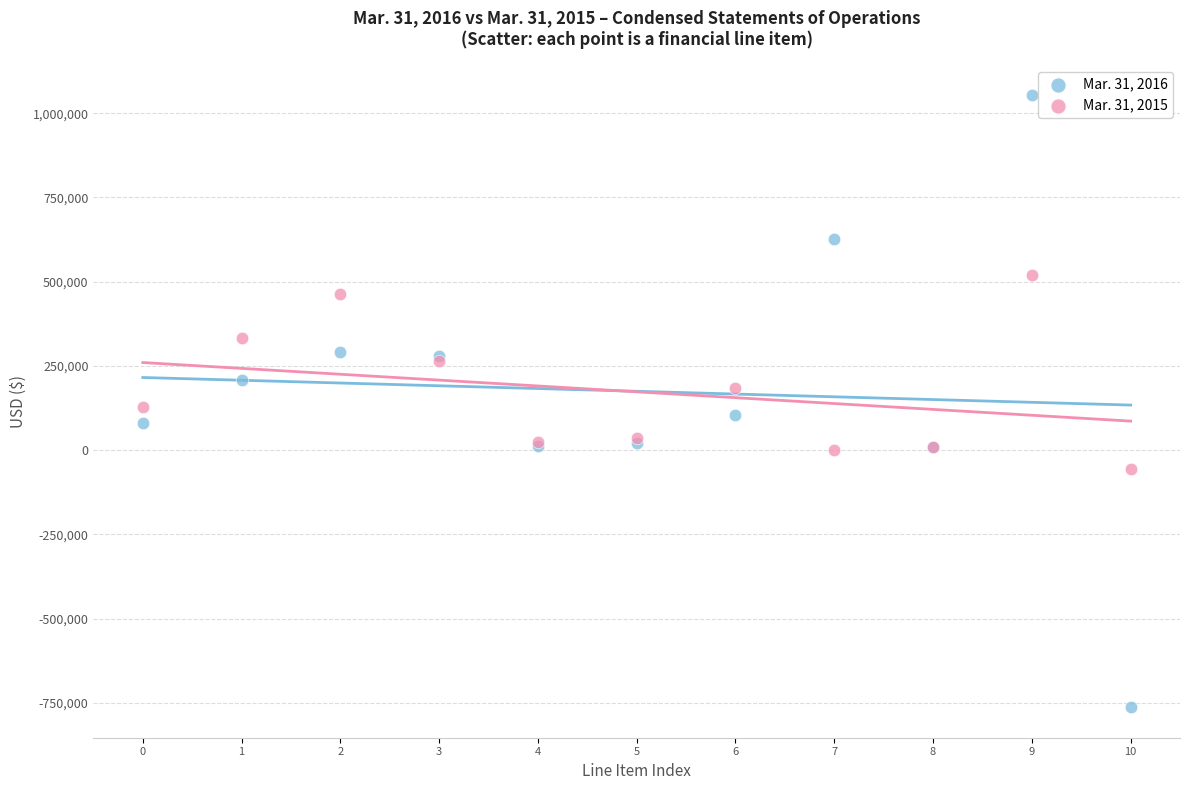

Which series has the largest Y range (max minus min)?

Mar. 31, 2016